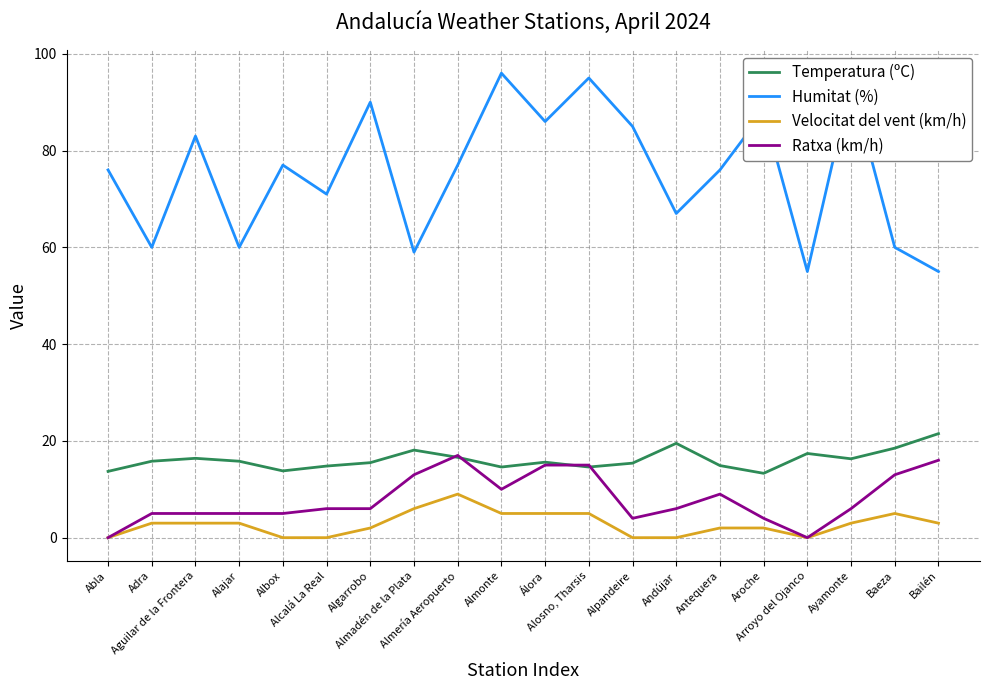

True or false: Humitat (%) has more than 0 points higher than both neighbors.

True